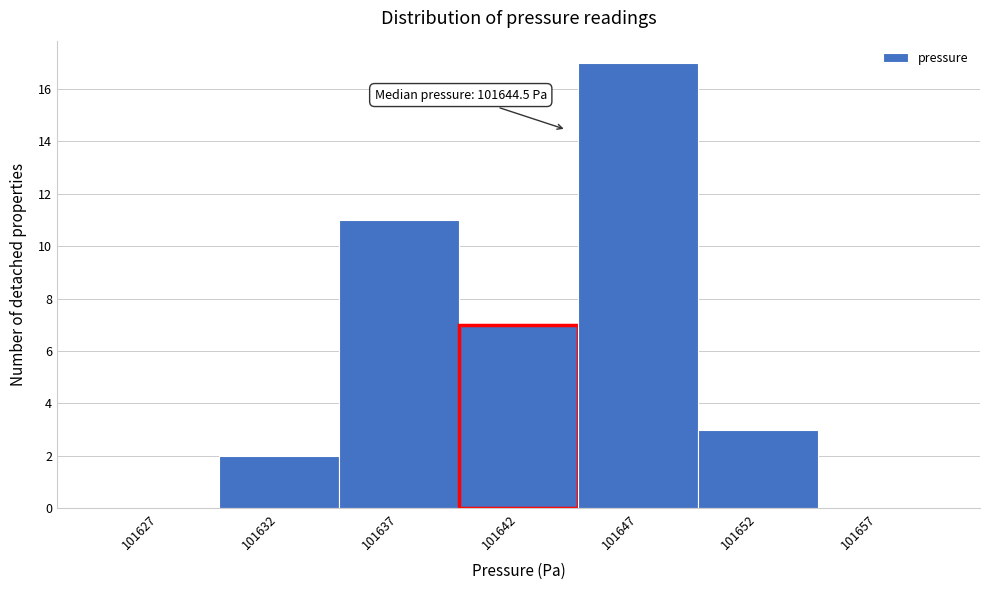

Reading left to right, extract all data points from this chart.

101627=0	101632=2	101637=11	101642=7	101647=17	101652=3	101657=0